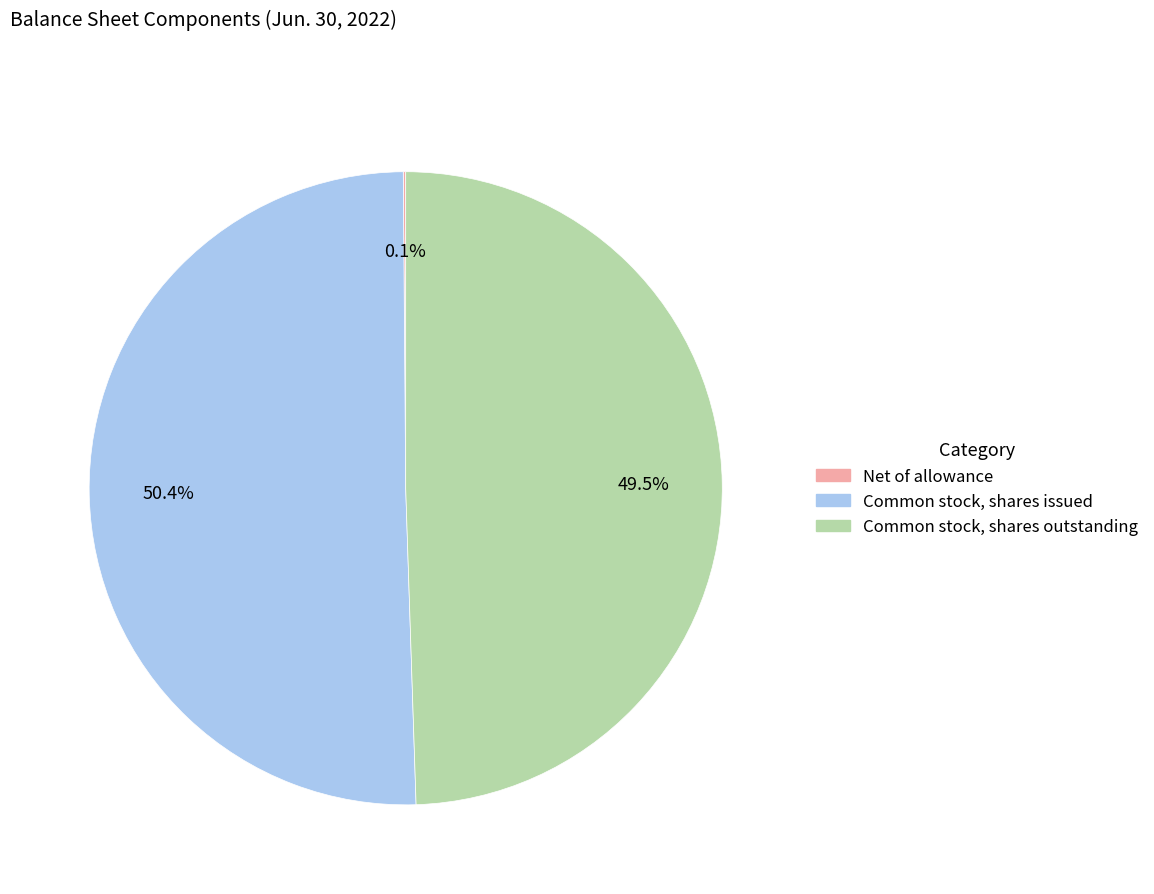

Approximately how many times larger is the value at Common stock, shares issued compared to Common stock, shares outstanding?

1.0